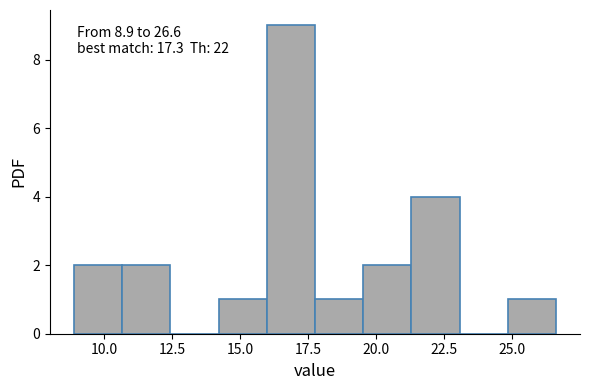

Around what value on the x-axis is the tallest bar? Give the approximate position of its centre, as read against the axis.

17.0